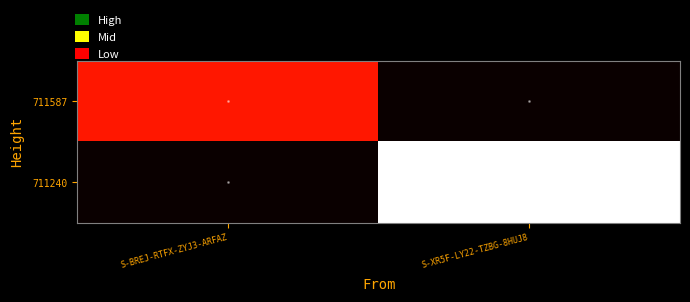

Between S-BREJ-RTFX-ZYJ3-ARFAZ and S-XR5F-LY22-TZBG-8HUJ8, which series saw the biggest shift?

711240